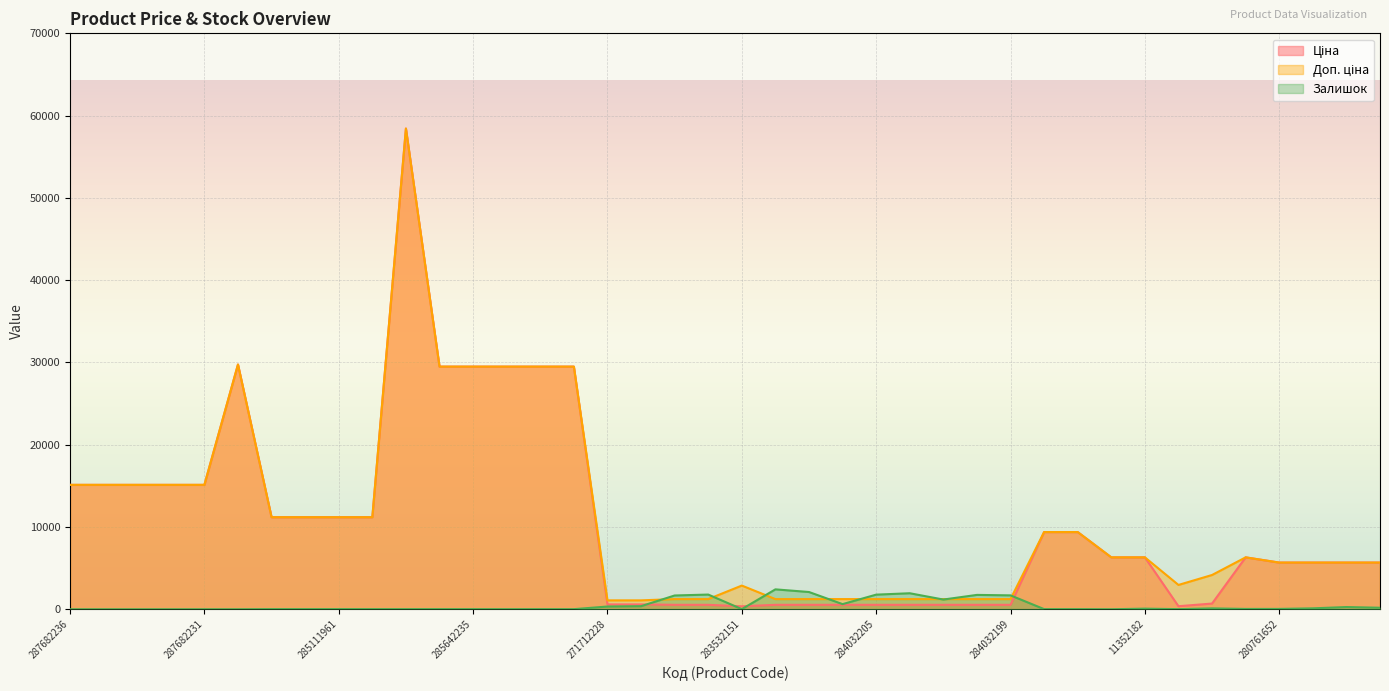

True or false: Доп. ціна has a value of 16918.2 at 285112217.

False